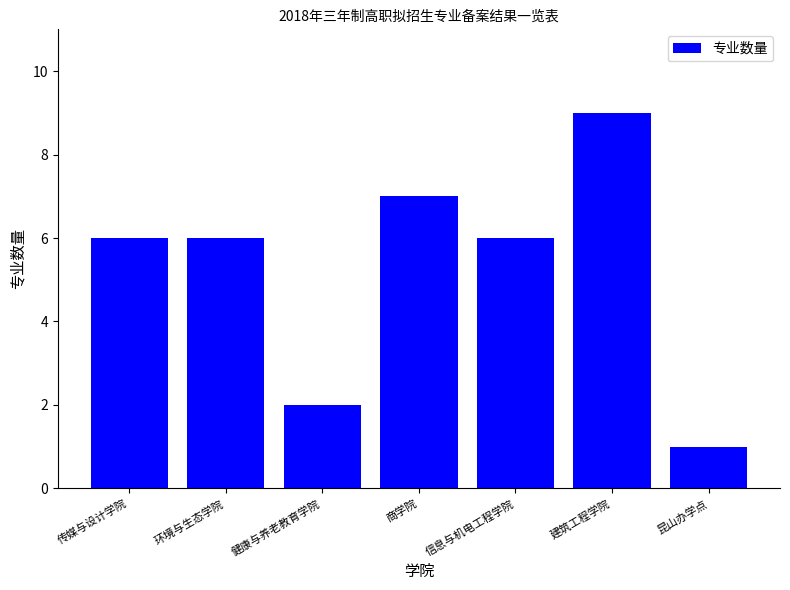

Reading left to right, list all the values displayed in this chart.

传媒与设计学院=6	环境与生态学院=6	健康与养老教育学院=2	商学院=7	信息与机电工程学院=6	建筑工程学院=9	昆山办学点=1